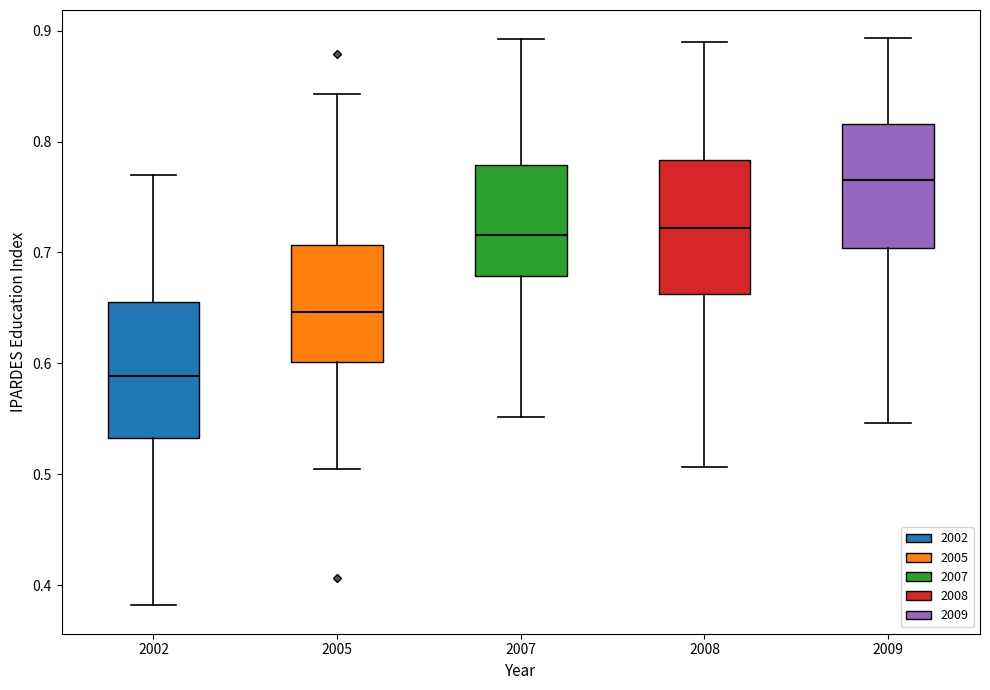

Reading left to right, transcribe this box plot: for each box, give where its median line is, the range the box spans, and where its two whiskers end, as read against the y-axis. The values are not printed on the chart, so give them approximately, as read against the axis.

2002: median 0.59, box 0.53 to 0.66, whiskers 0.38 to 0.77
2005: median 0.65, box 0.60 to 0.71, whiskers 0.50 to 0.84
2007: median 0.72, box 0.68 to 0.78, whiskers 0.55 to 0.89
2008: median 0.72, box 0.66 to 0.78, whiskers 0.51 to 0.89
2009: median 0.76, box 0.70 to 0.82, whiskers 0.55 to 0.89